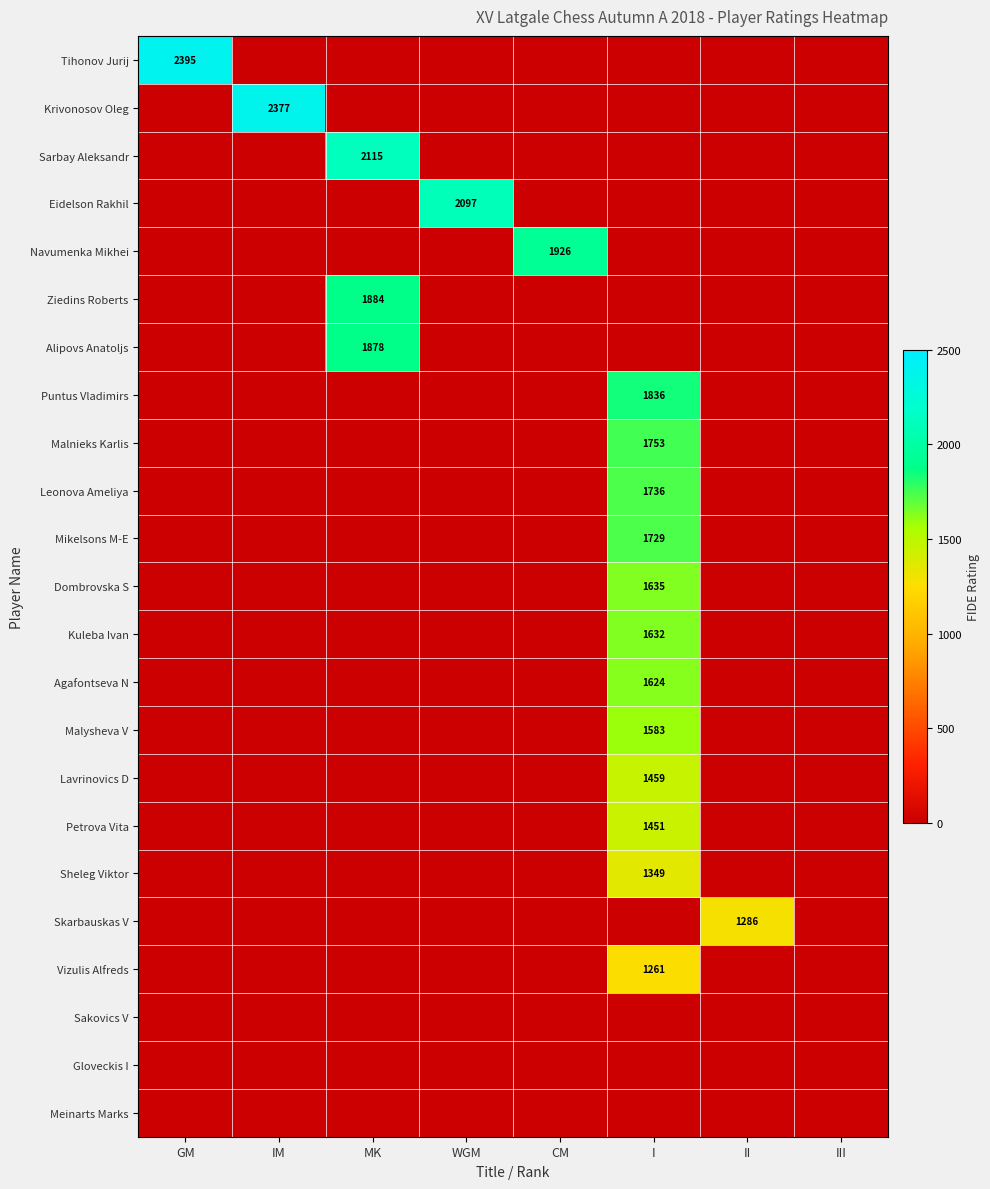

Which series has the largest total across all categories?

Tihonov Jurij